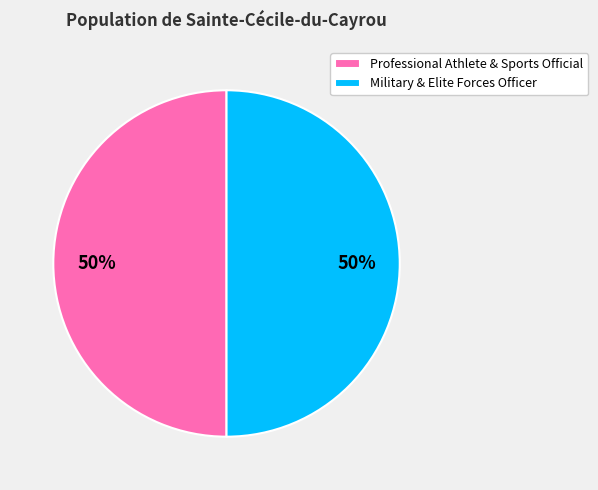

The Professional Athlete & Sports Official slice represents 55% of the pie. True or false?

False